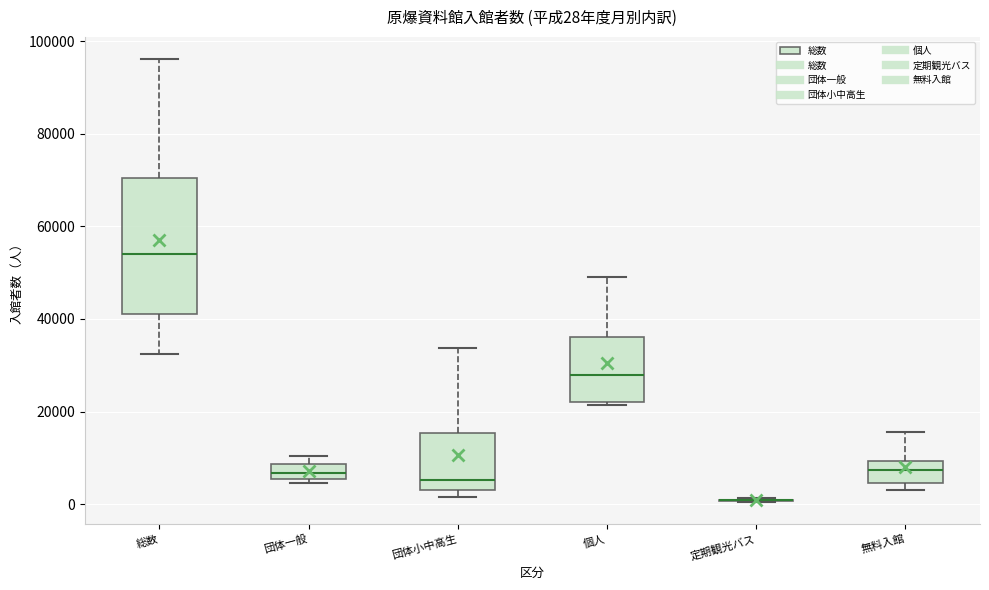

Which box is the tallest, from its lower edge to its upper edge?

総数